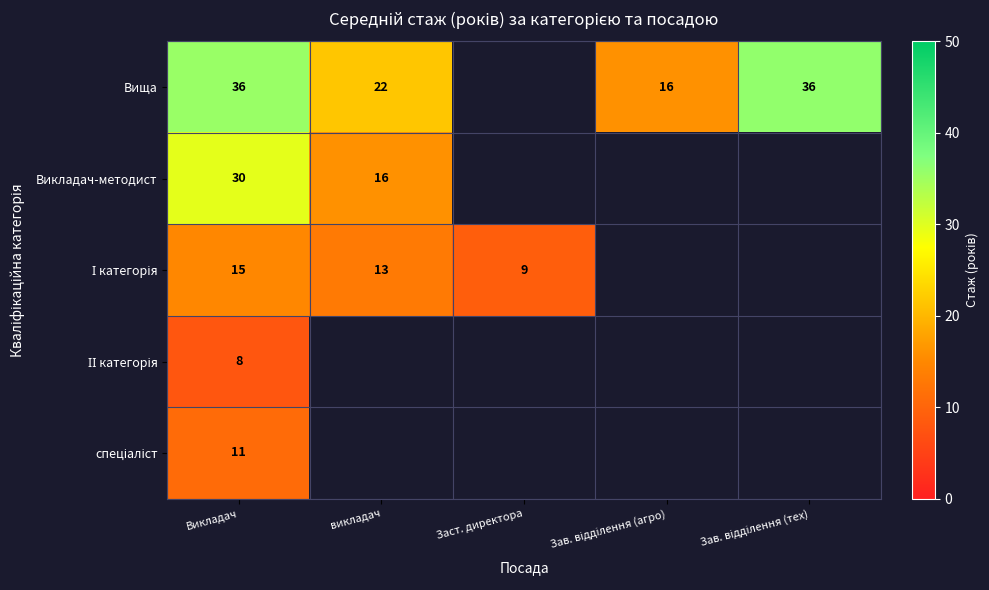

Is the value of І категорія at Заст. директора greater than the value of спеціаліст at Зав. відділення (агро)?

No